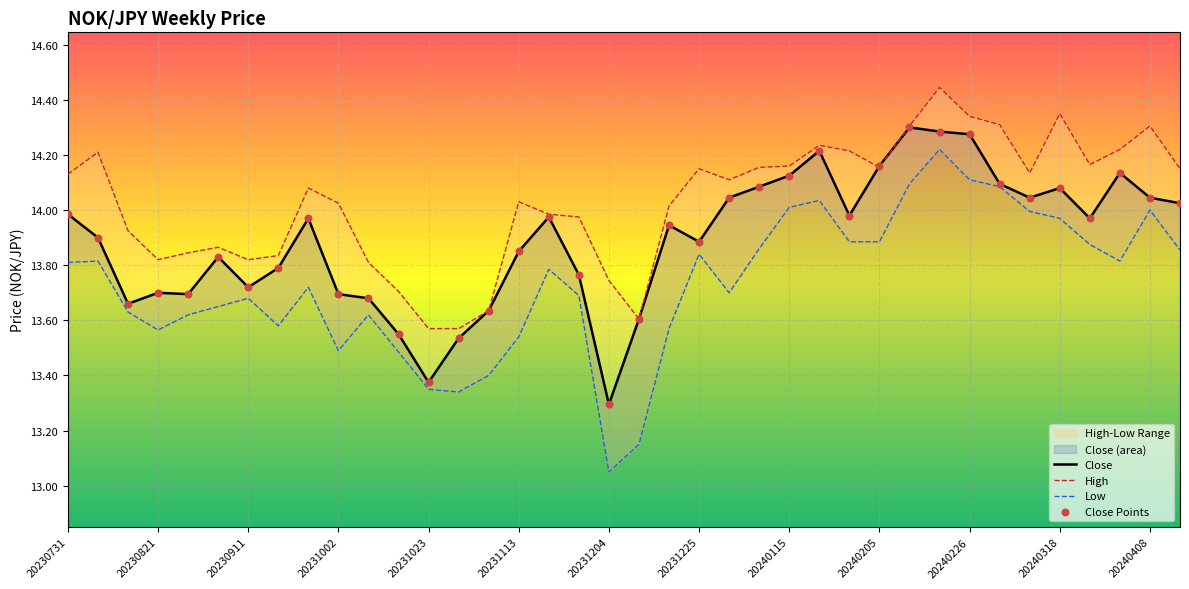

At which category is the sum across all series the highest?

29